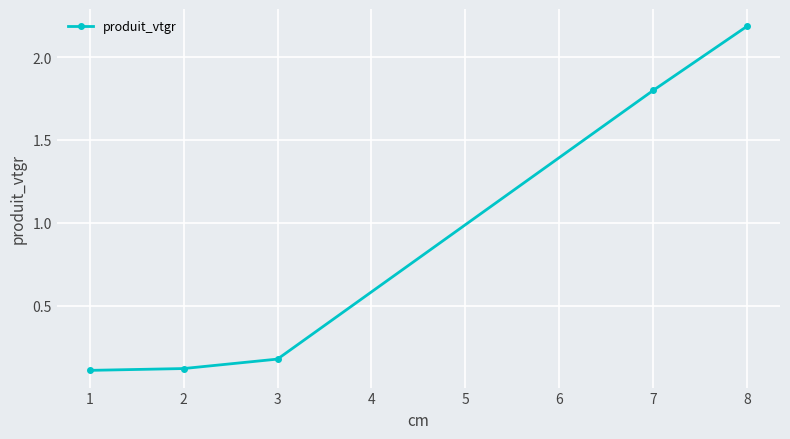

Reading left to right, transcribe all the data shown in this chart.

0.1	0.1	0.2	1.8	2.2